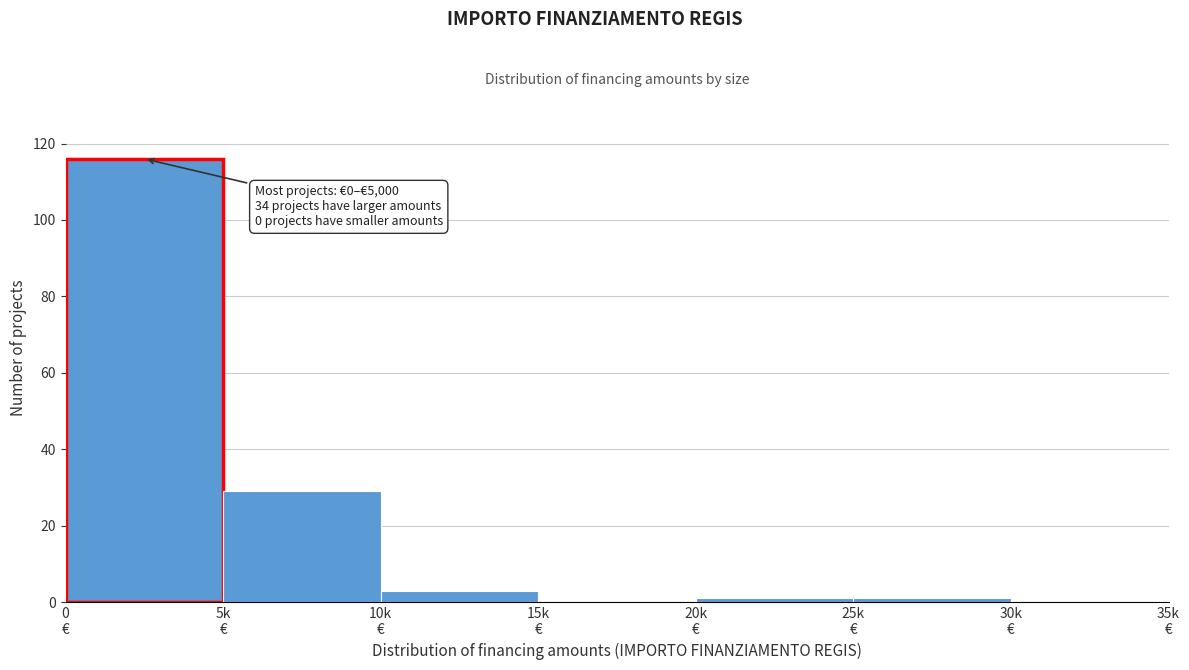

What is the sum of all values?

150